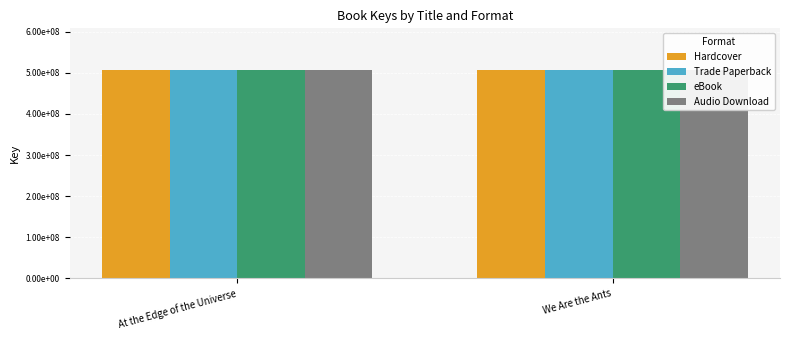

Rank the series at At the Edge of the Universe from highest to lowest value.

Hardcover, Trade Paperback, eBook, Audio Download